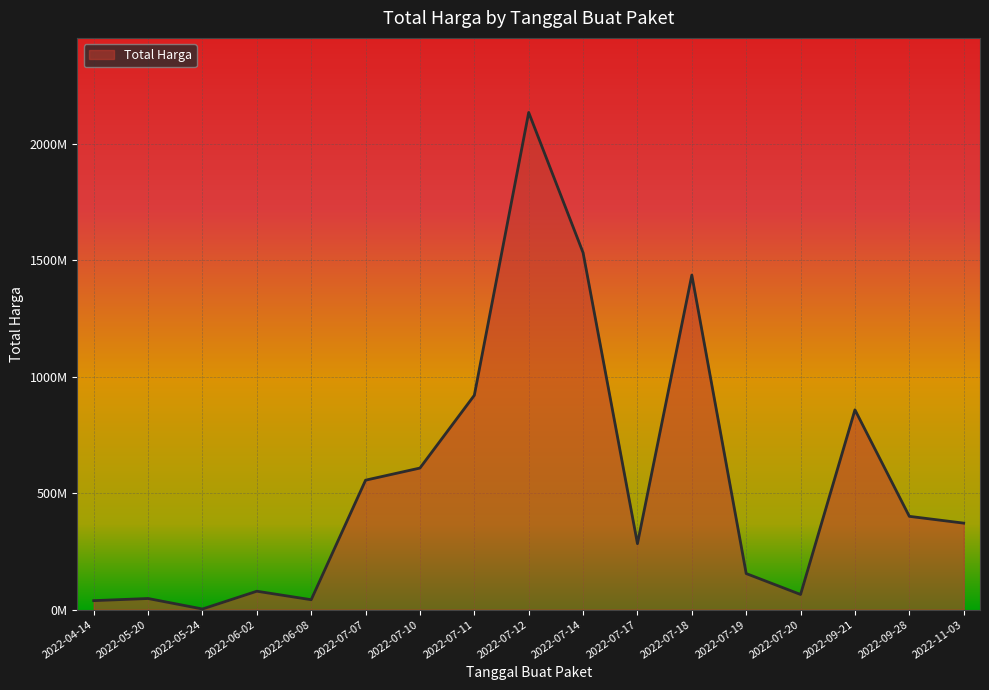

Does the chart display data point markers on the line(s)?

No